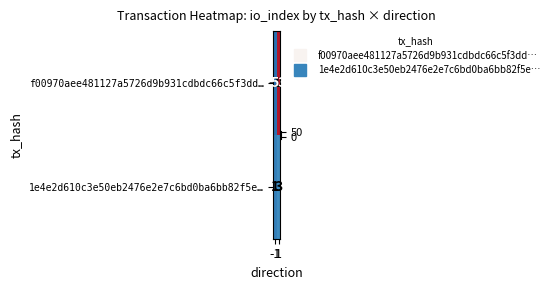

What is the greatest value displayed?

53